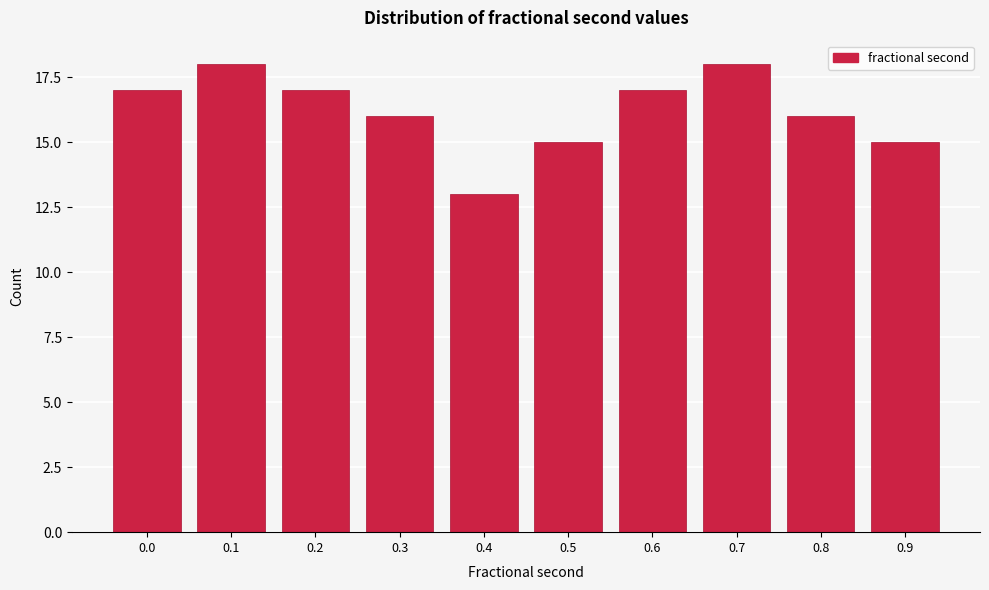

Reading left to right, what are all the values shown in this chart?

0.0=17	0.1=18	0.2=17	0.3=16	0.4=13	0.5=15	0.6=17	0.7=18	0.8=16	0.9=15